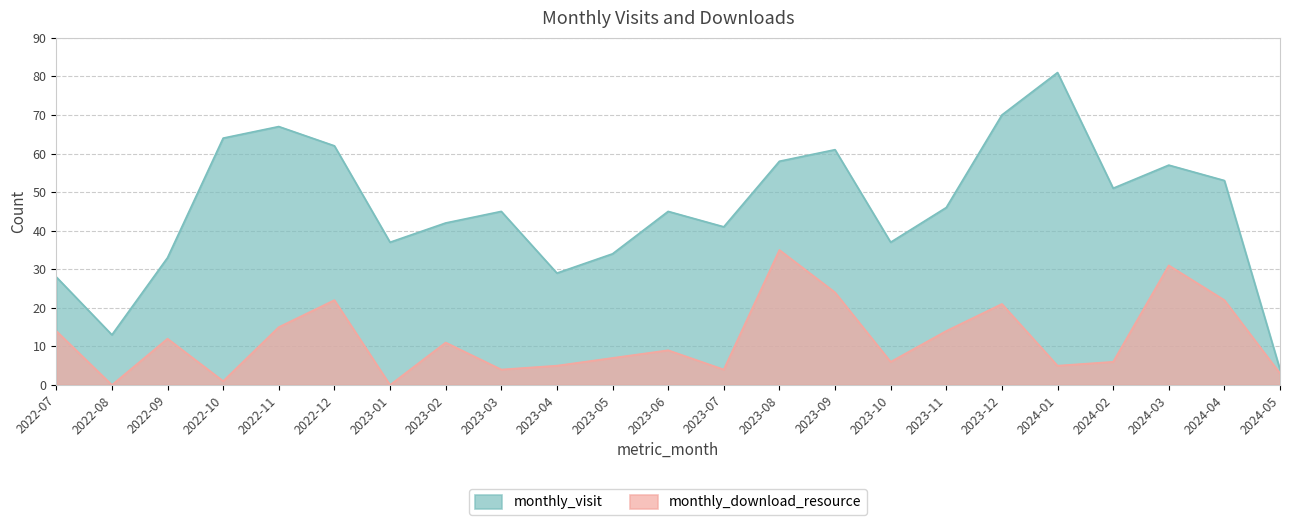

How many series are shown in this chart?

2